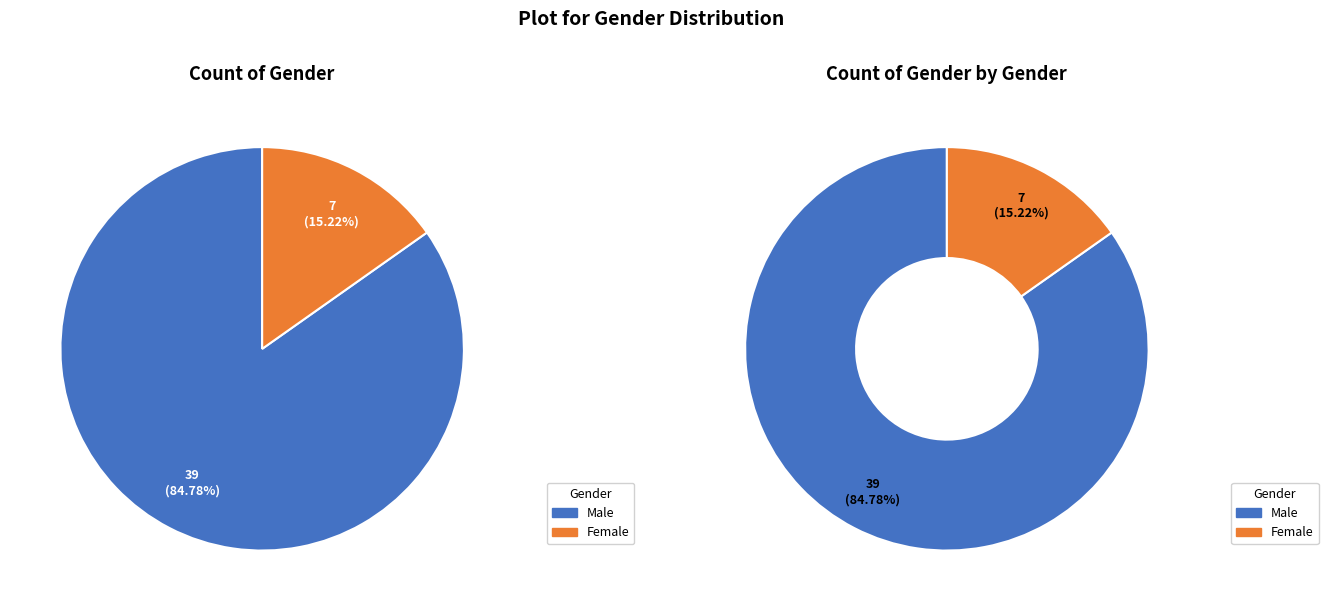

Is there a majority slice in this chart?

Yes